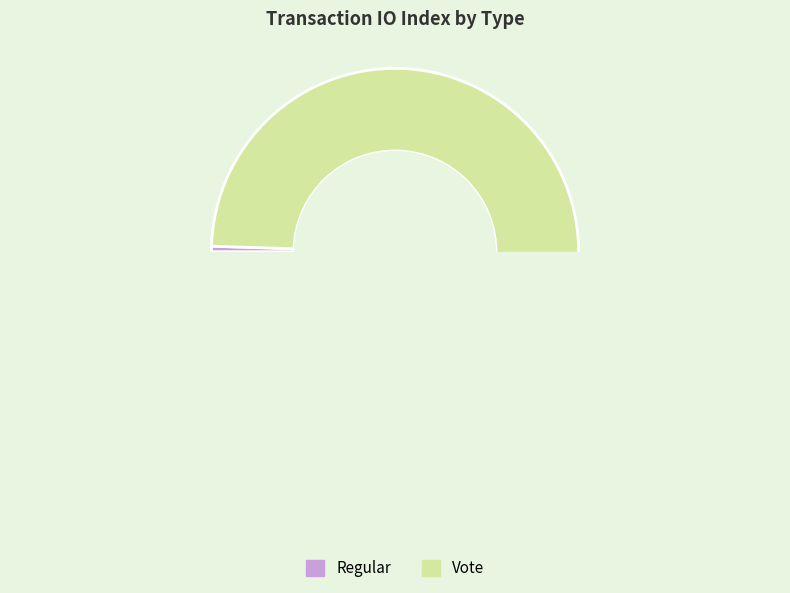

How many segments does this pie chart have?

2